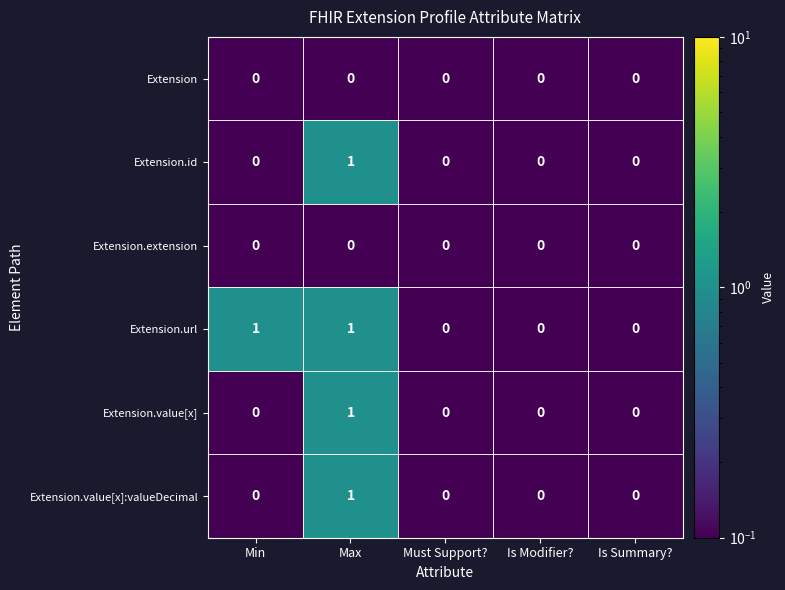

What is the spread (max minus min) of values at Min?

1